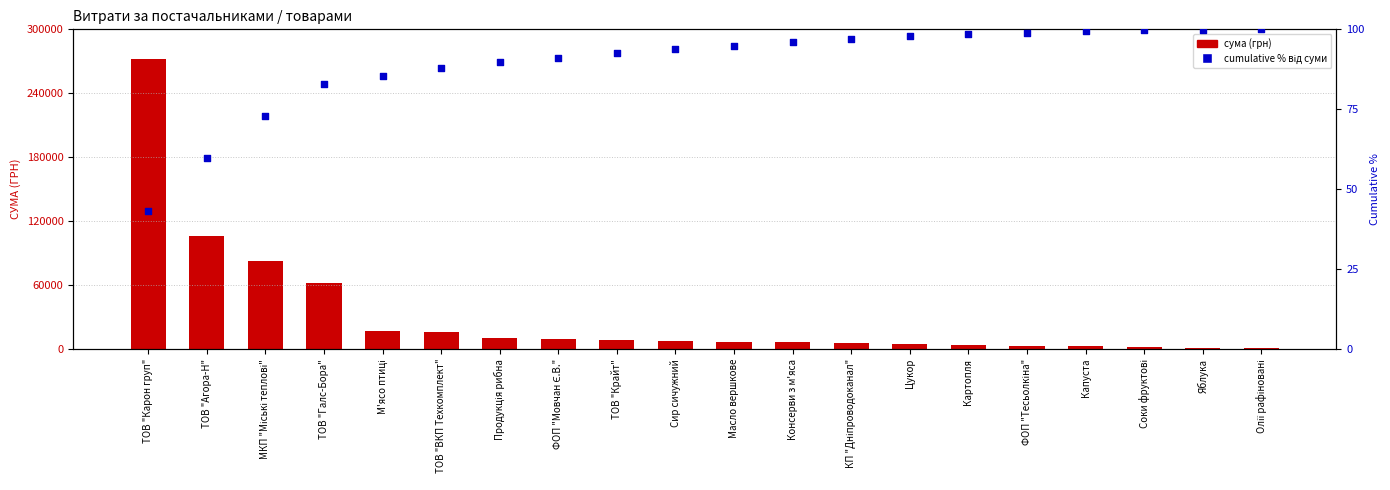

At how many categories does at least one series exceed 131818?

1